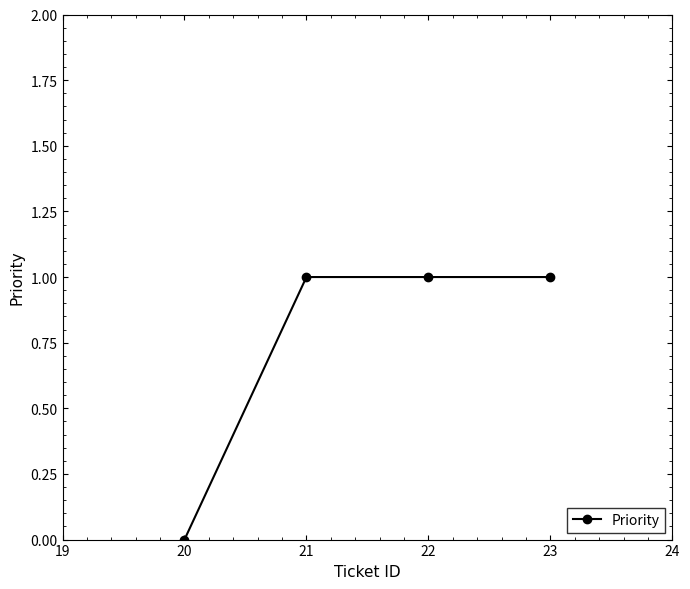

Reading left to right, what are all the values shown in this chart?

0	1	1	1